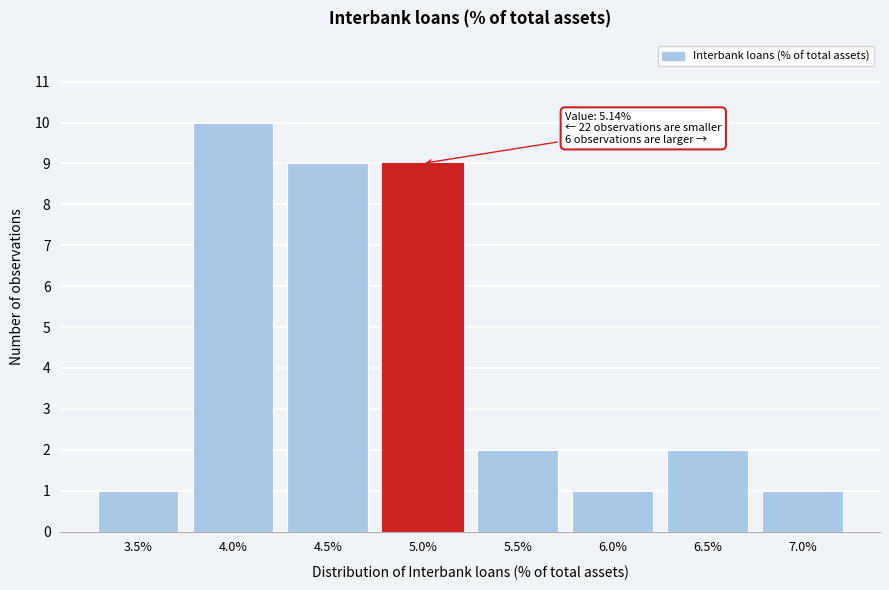

Reading left to right, what are all the values shown in this chart?

3.5%=1	4.0%=10	4.5%=9	5.0%=9	5.5%=2	6.0%=1	6.5%=2	7.0%=1